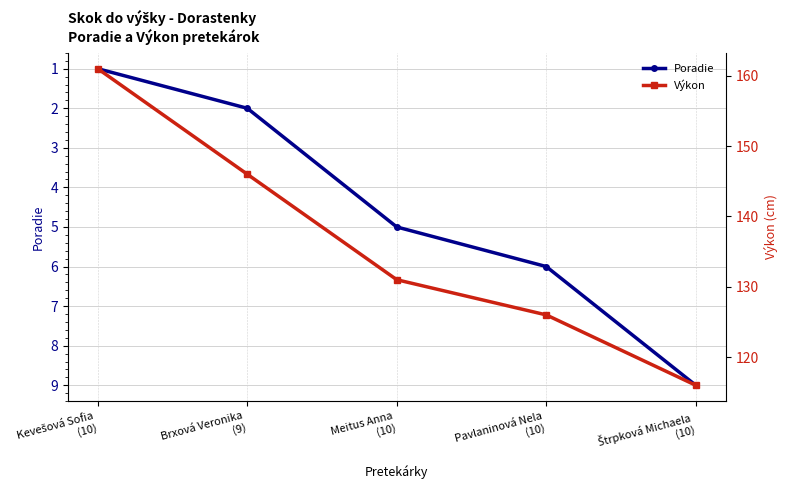

Does the chart have visible grid lines?

Yes